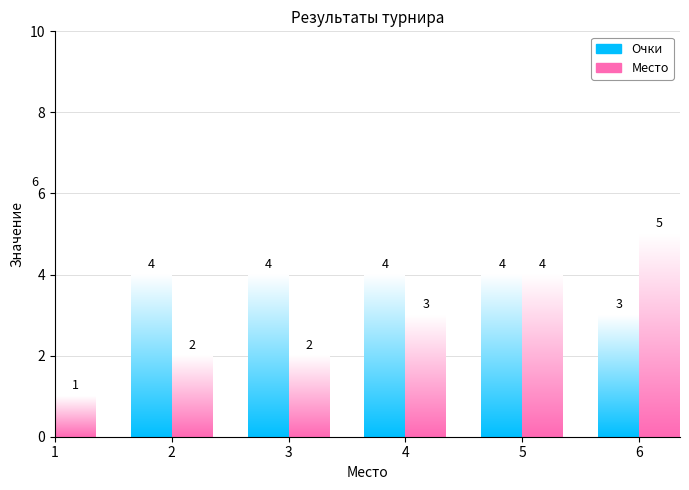

Reading left to right, what are all the values shown in this chart?

Очки: 6	4	4	4	4	3
Место: 1	2	2	3	4	5